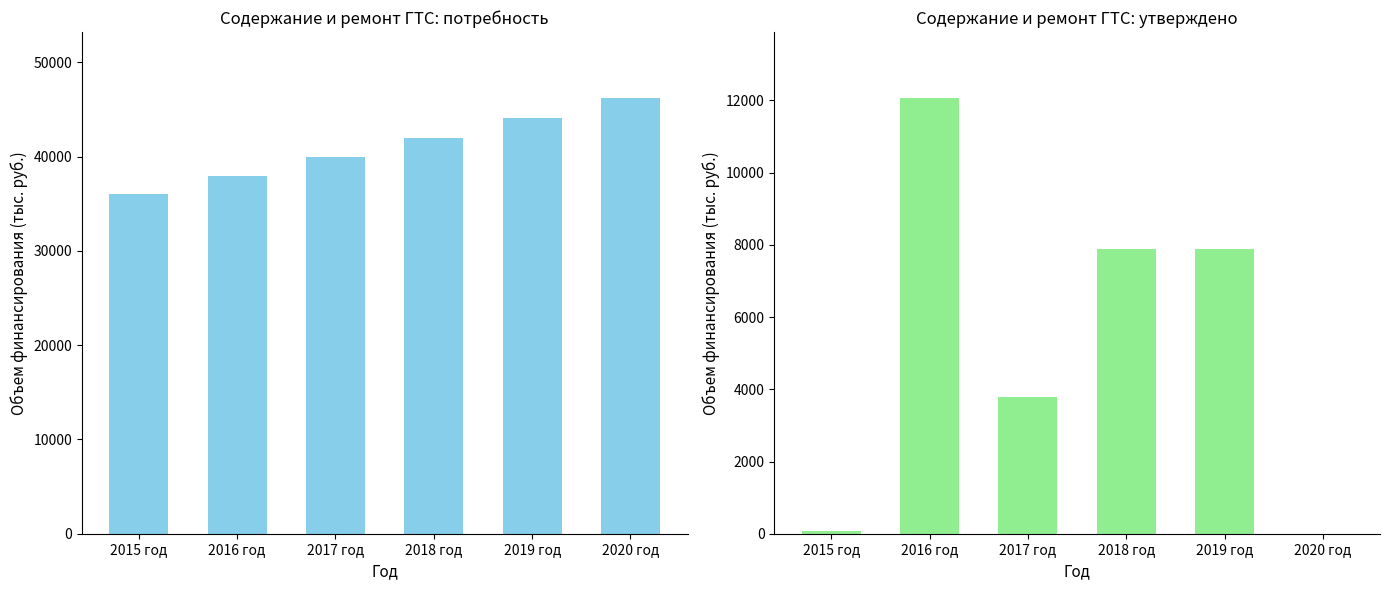

How many series are shown in this chart?

2